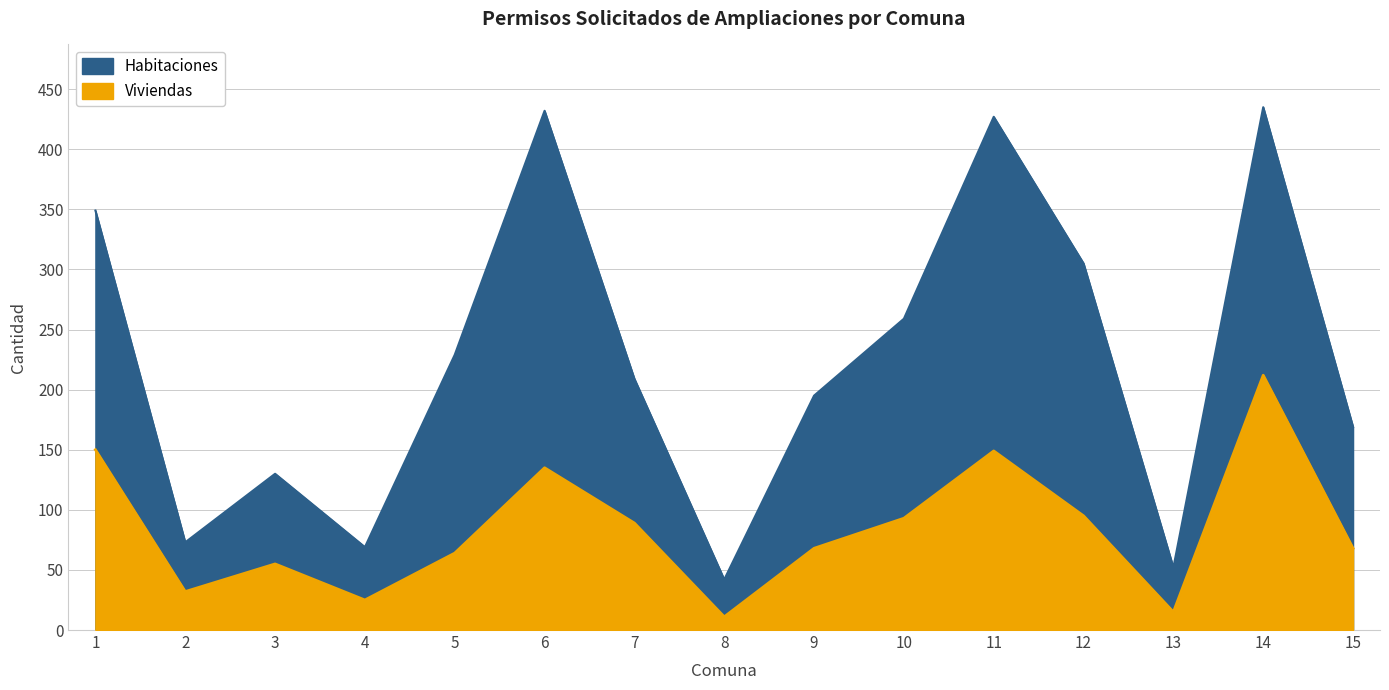

What is the sum of the Habitaciones values at 3 and 11?

557